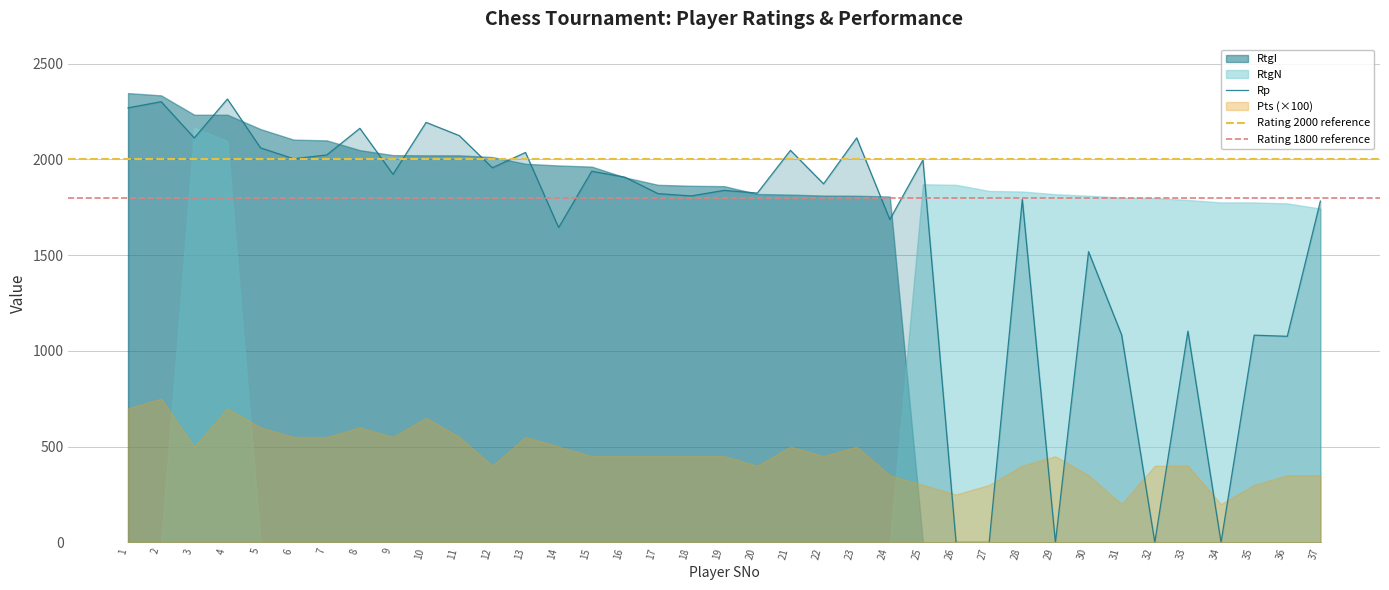

How many interior local peaks does the RtgN series have?

2